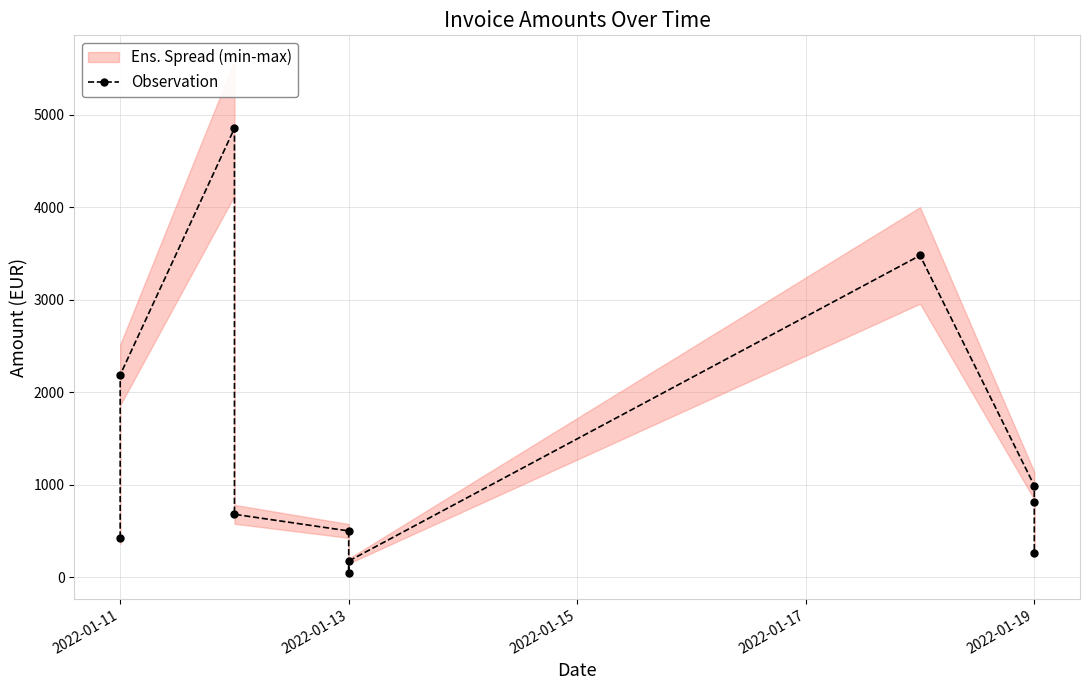

At which category does the data reach its first local valley?

2022-01-13